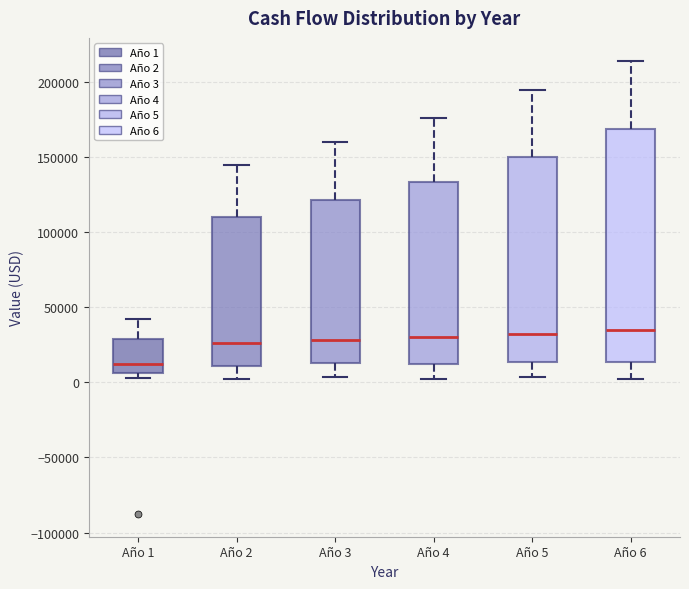

Where is the upper edge of the box for Año 5 on the y-axis? The values are not printed on the chart, so give them approximately, as read against the axis.

150000